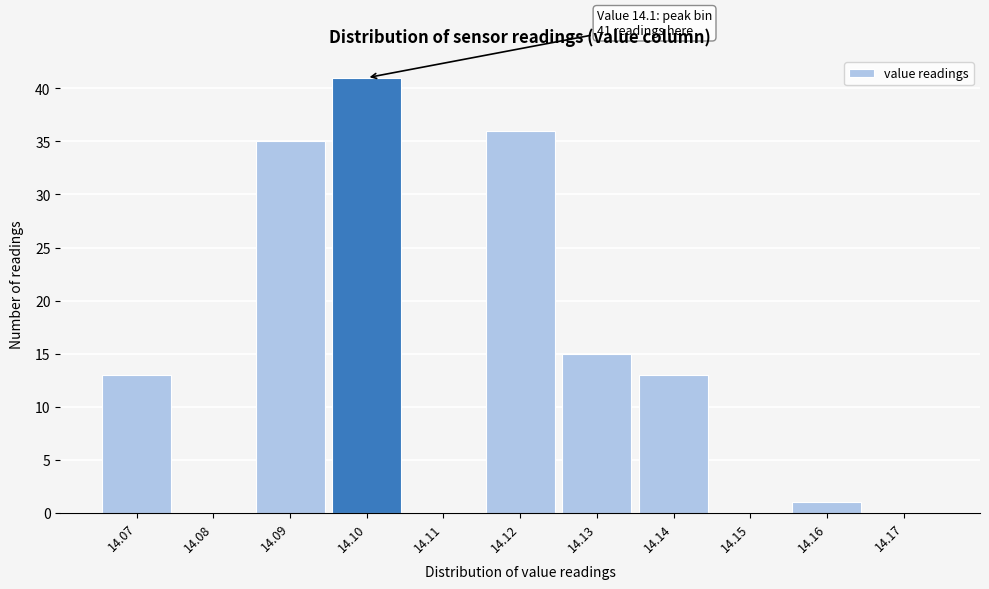

Which range on the x-axis has the tallest bar?

14.095 to 14.105